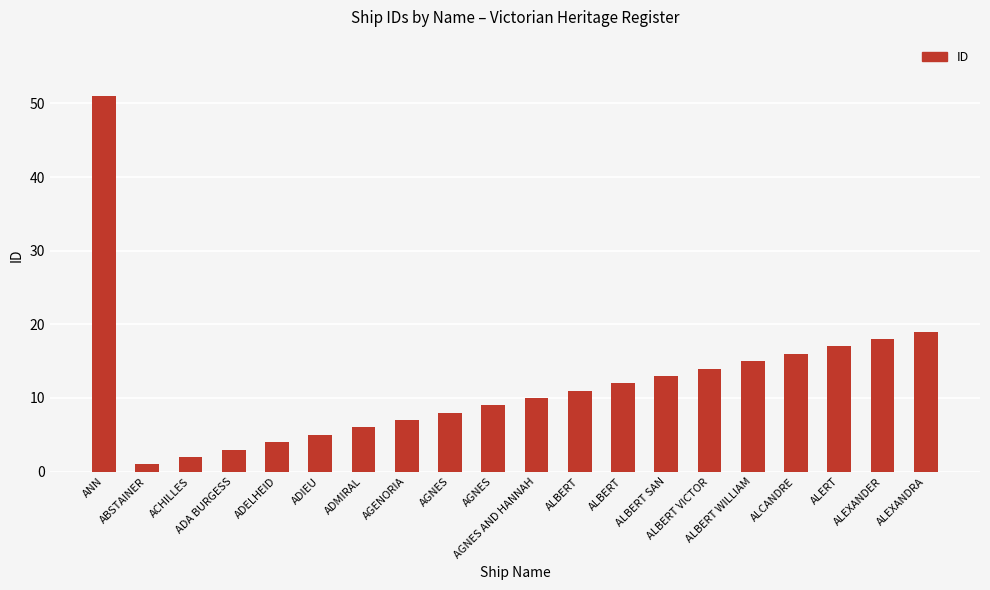

What is the minimum value shown in the chart?

1